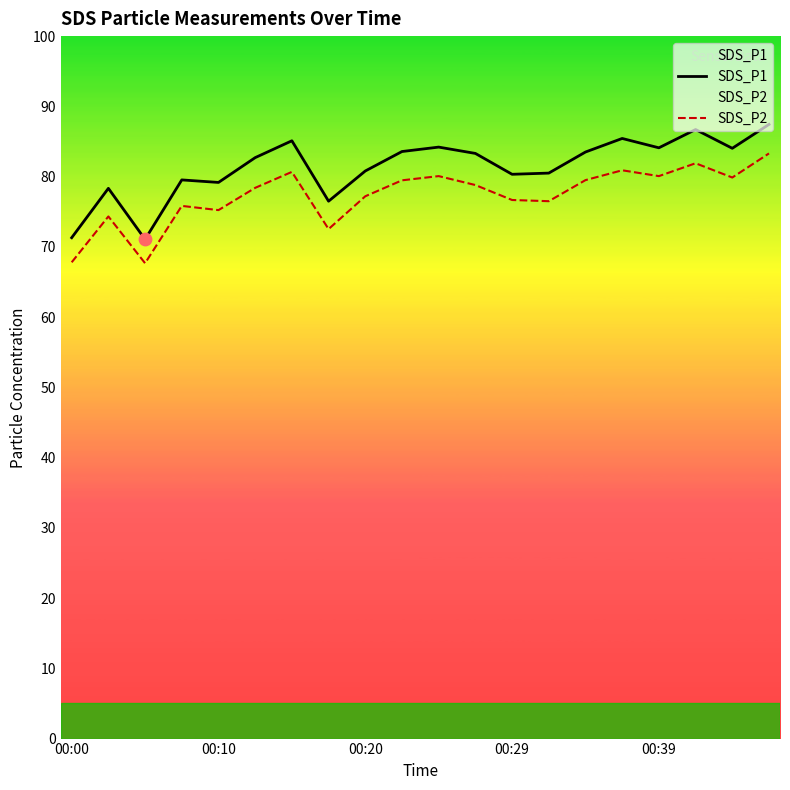

At how many categories does at least one series exceed 72?

18